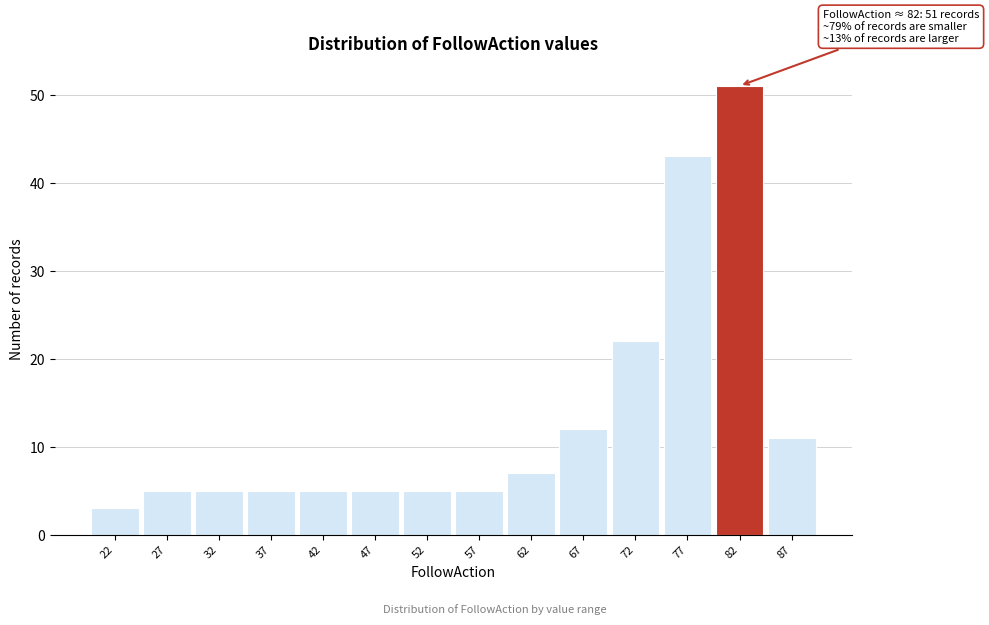

Which range on the x-axis has the tallest bar?

79.5 to 84.5